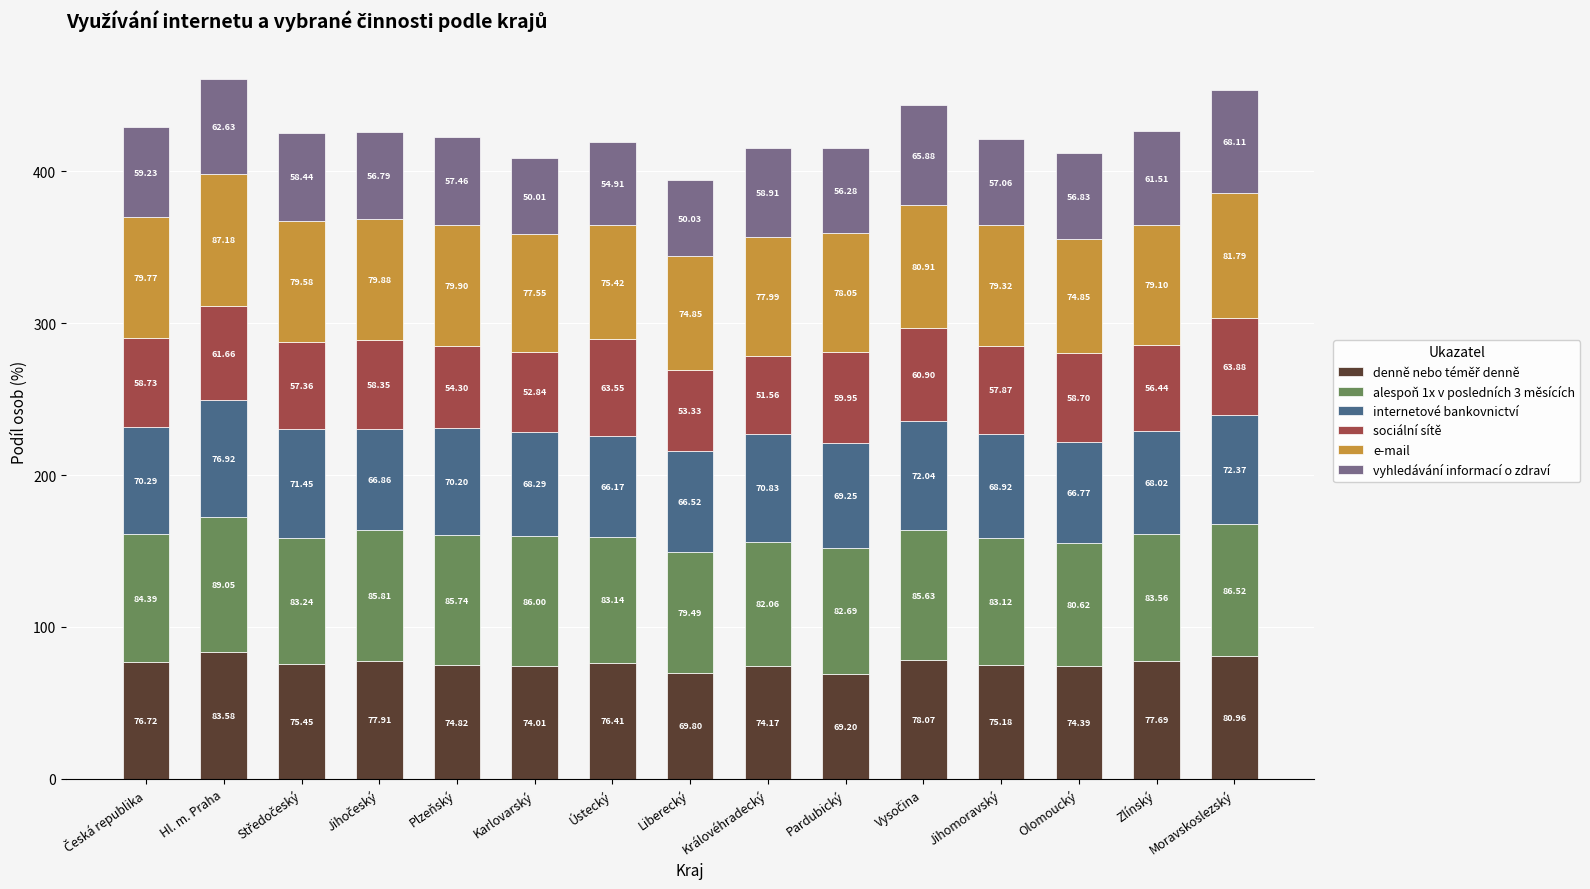

At which category is the sum across all series the highest?

Hl. m. Praha